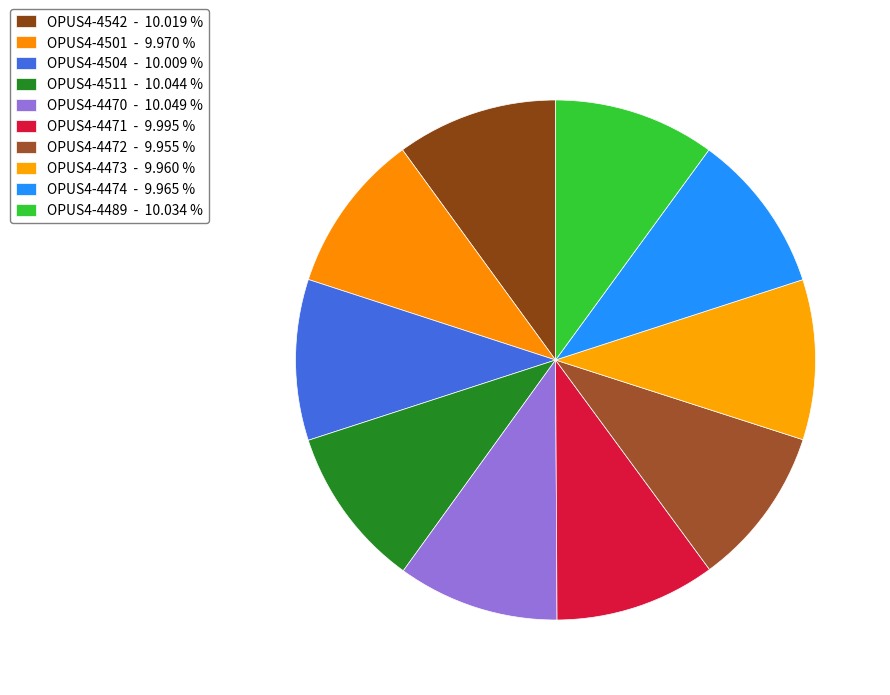

Count the number of slices in the pie.

10